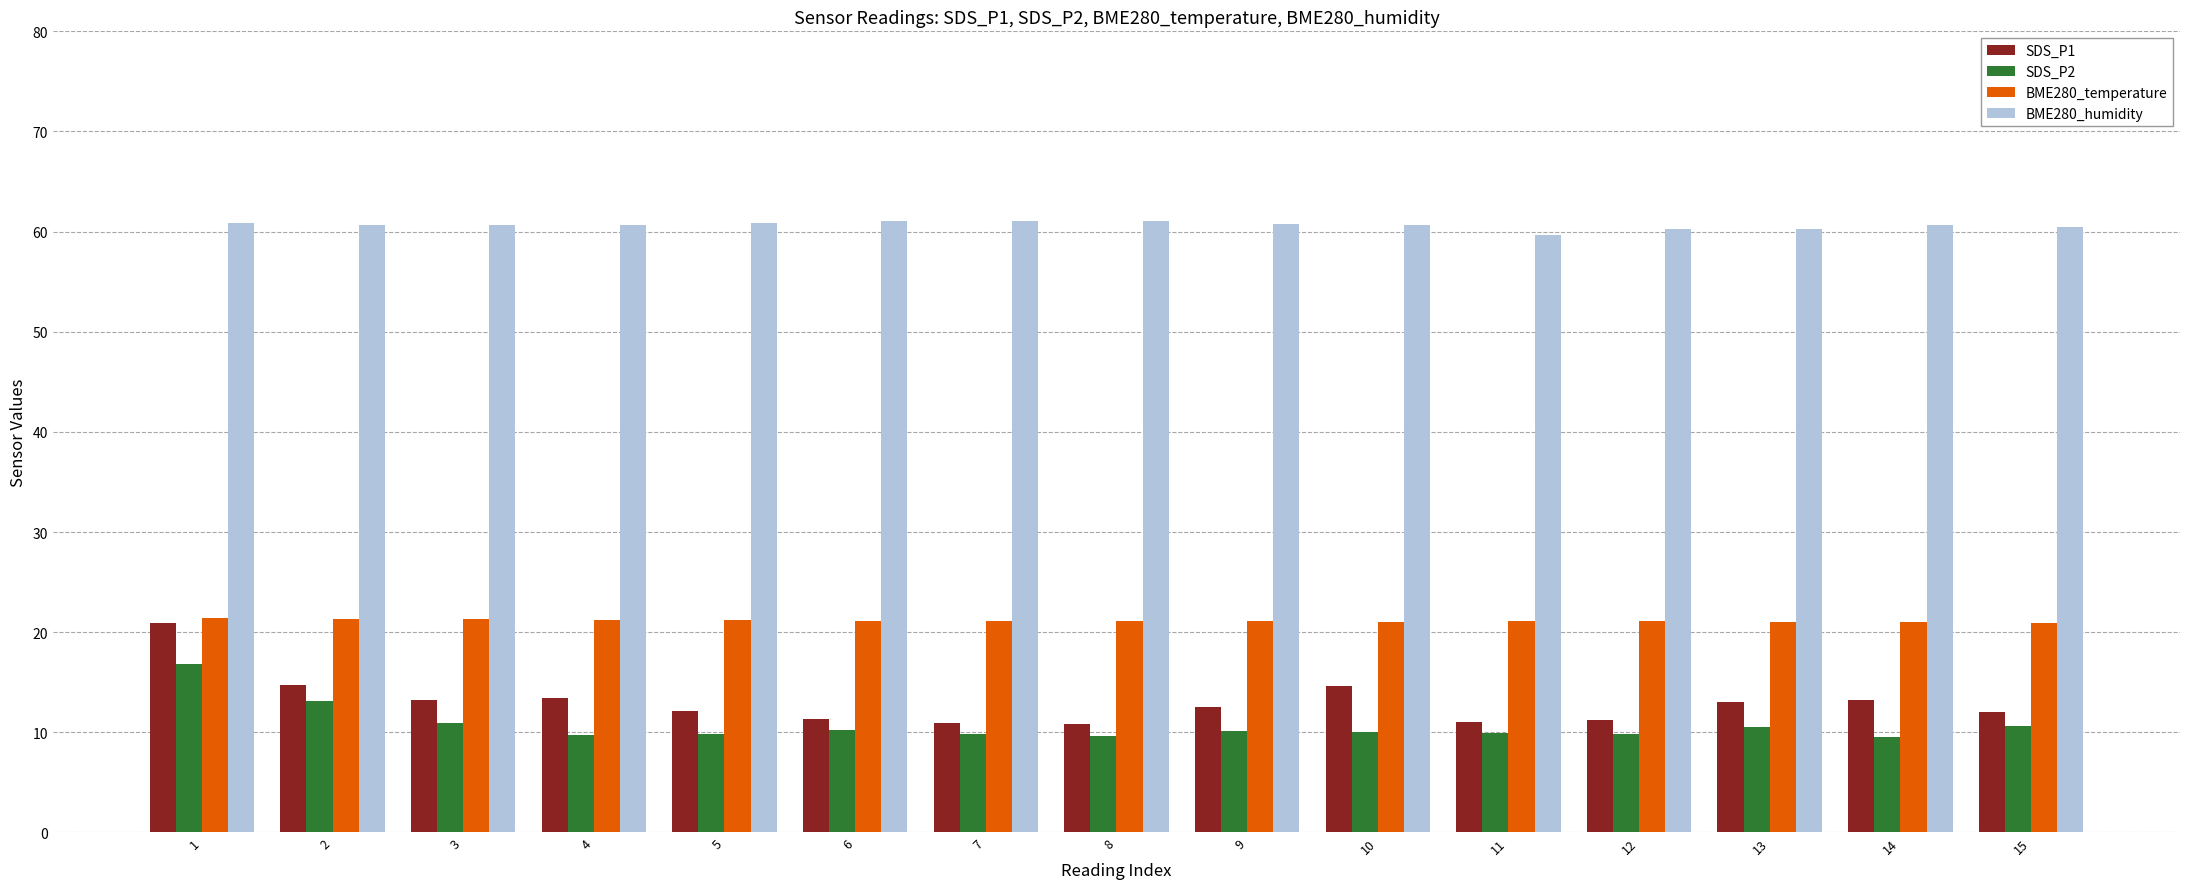

What are all the series names shown in the legend?

SDS_P1, SDS_P2, BME280_temperature, BME280_humidity